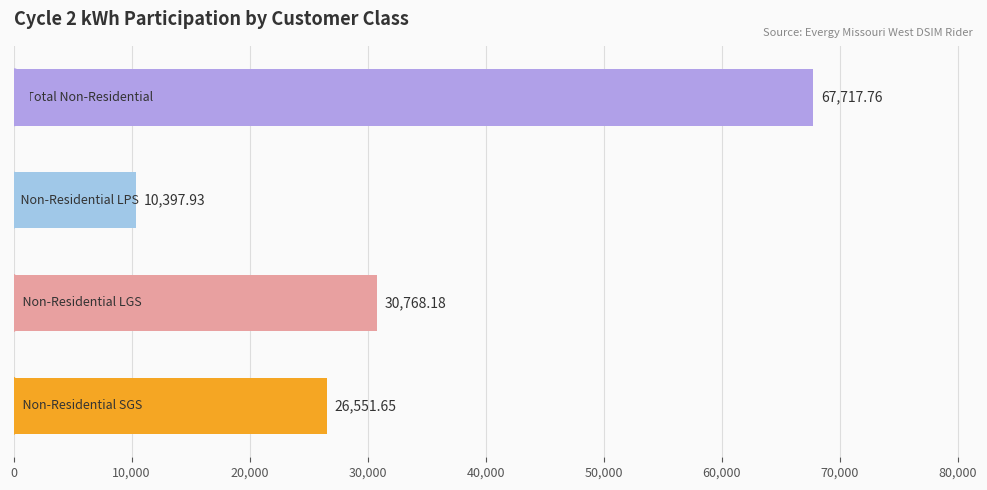

What is the difference between the second highest and second lowest values?

4216.5